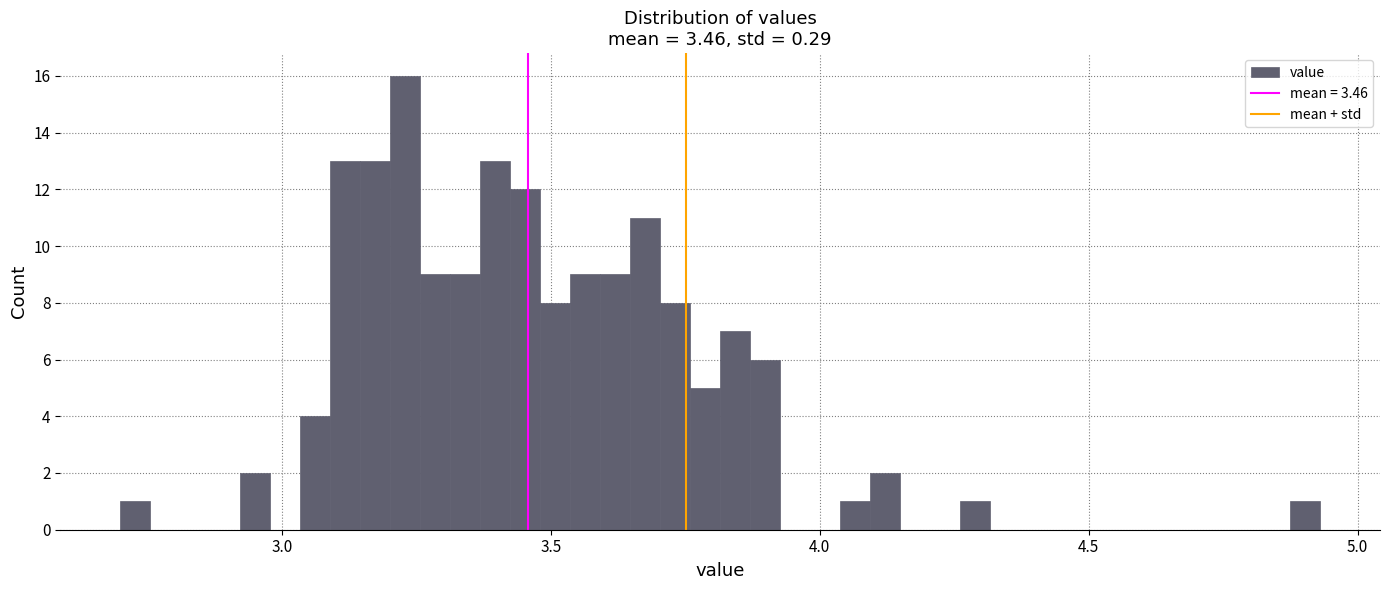

Around what value on the x-axis is the tallest bar? Give the approximate position of its centre, as read against the axis.

3.25